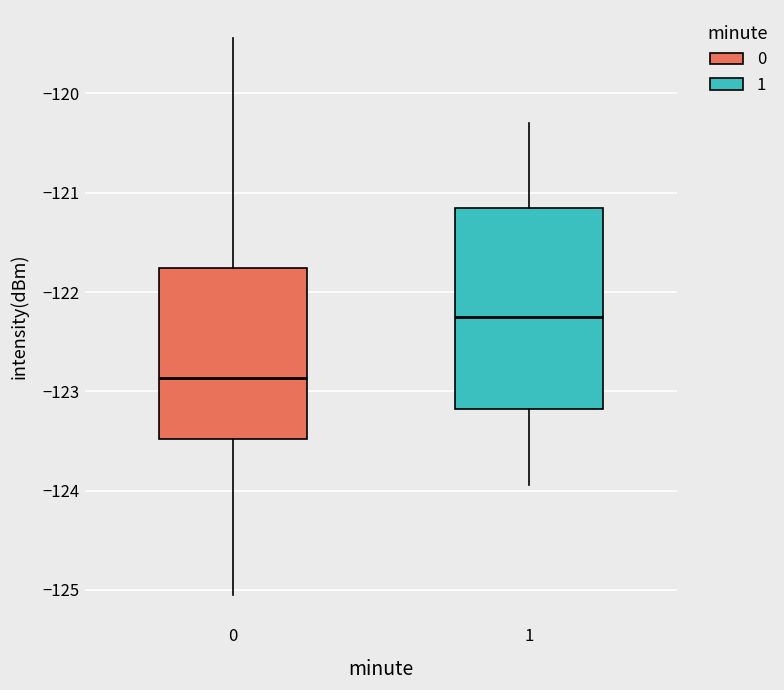

Which box is the tallest, from its lower edge to its upper edge?

1